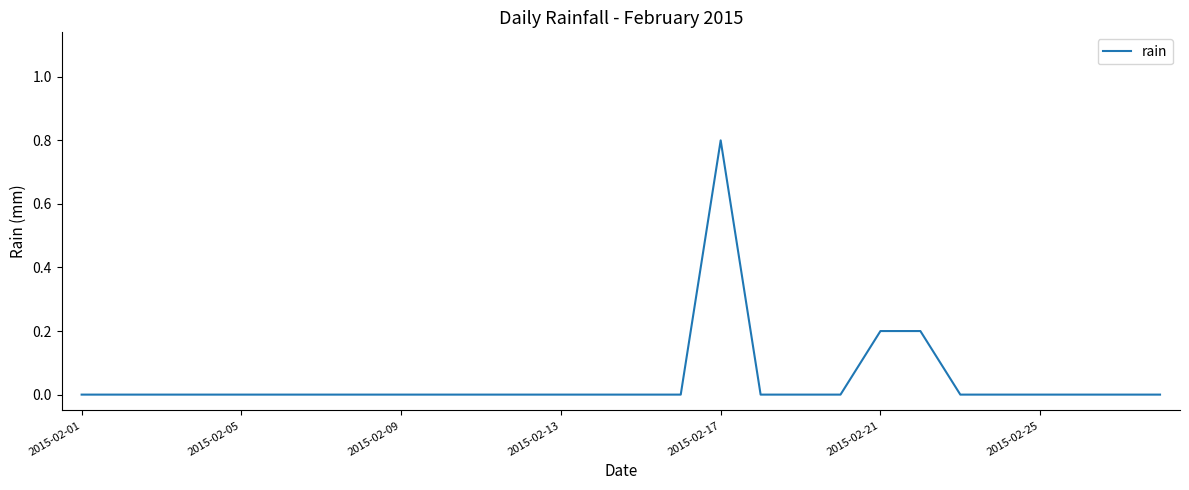

What is the maximum value shown in the chart?

0.8